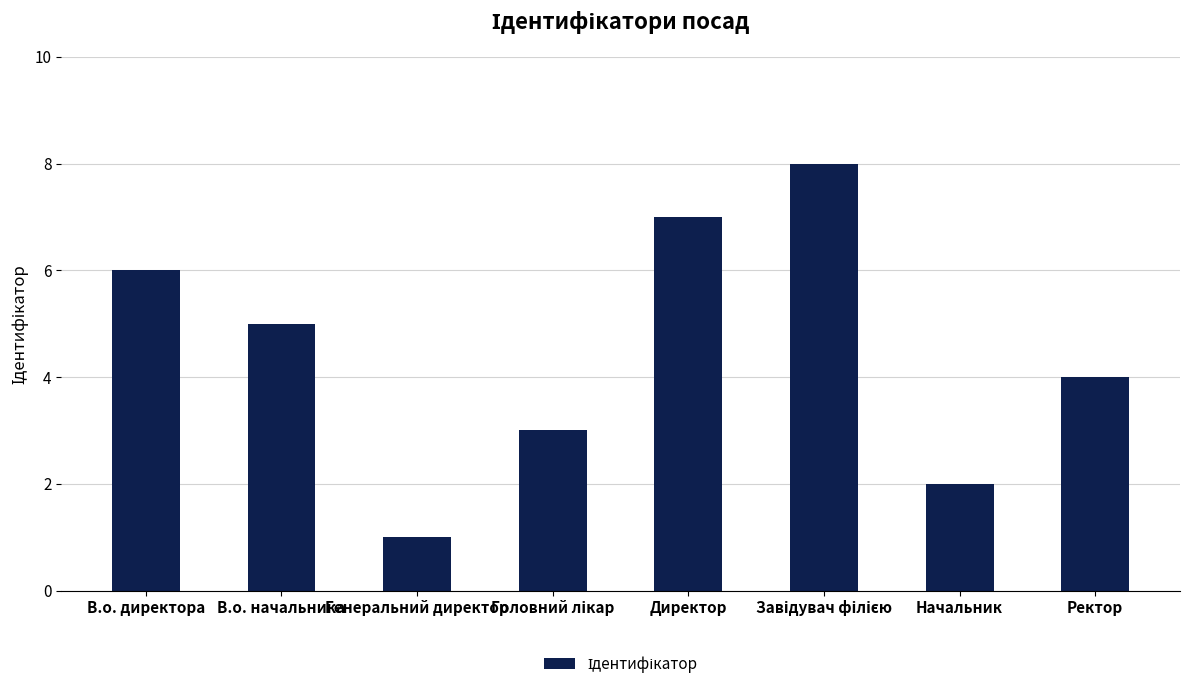

What is the maximum value shown in the chart?

8